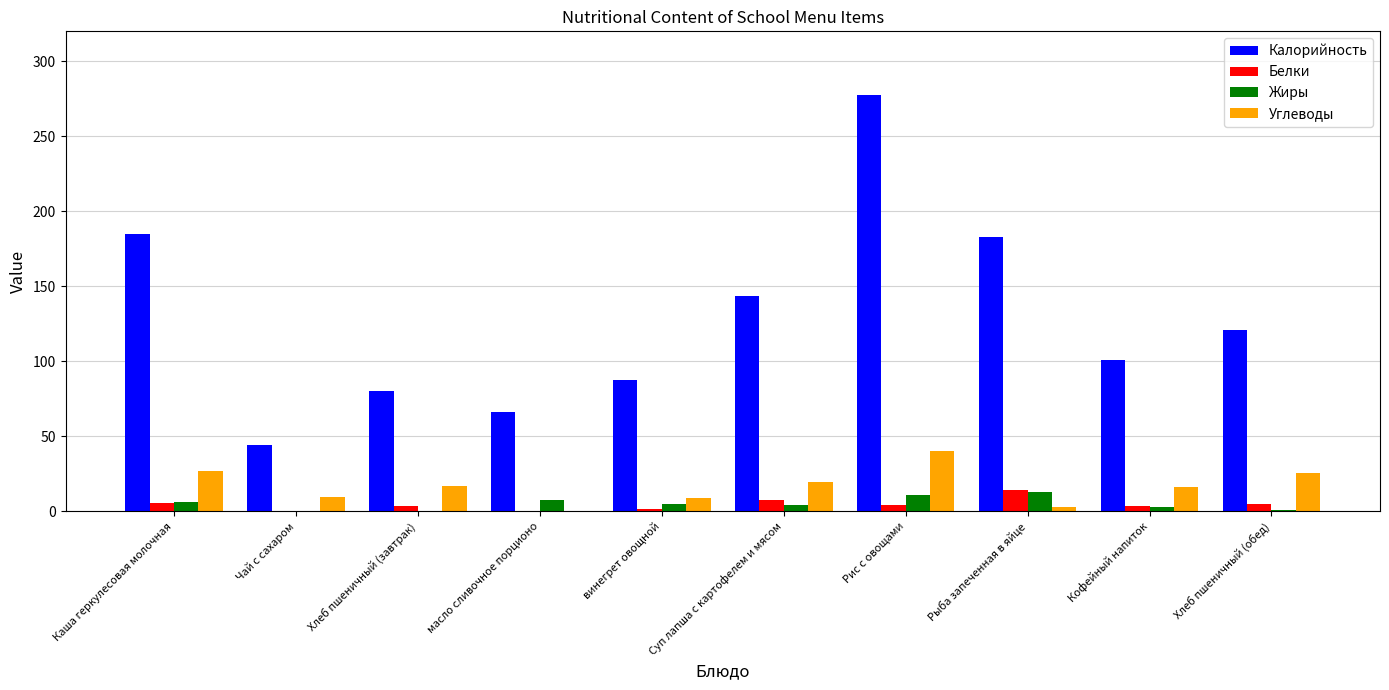

Which series has the widest spread of values?

Калорийность